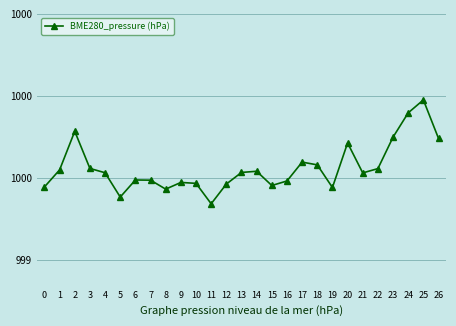

What is the sum of the values at 24 and 26?

1999.6